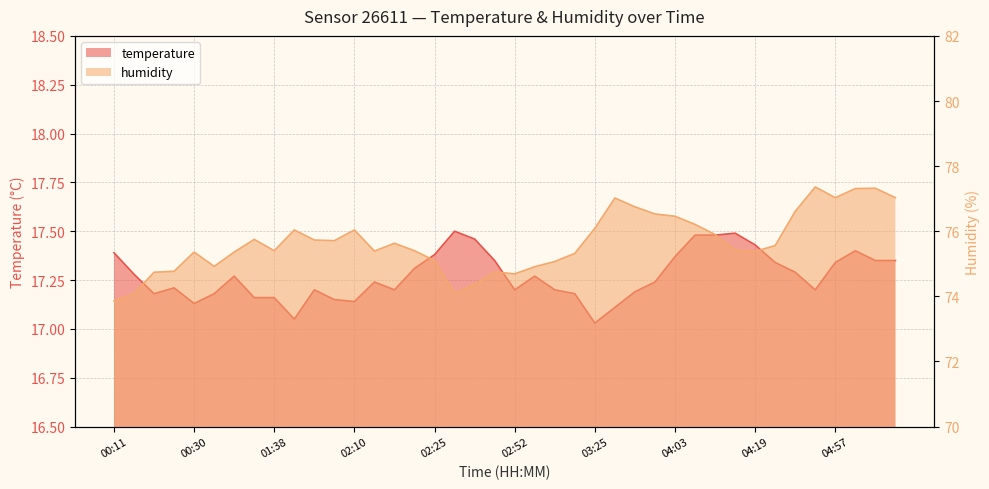

What is the smallest value displayed?

17.0